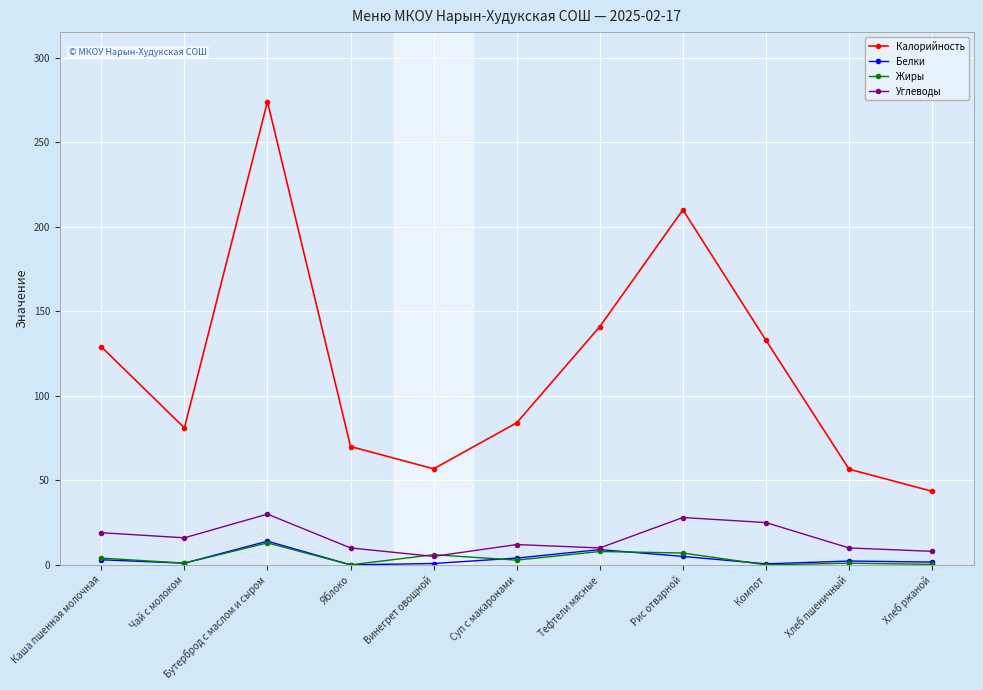

What is the total value across all series at Винегрет овощной?

68.6